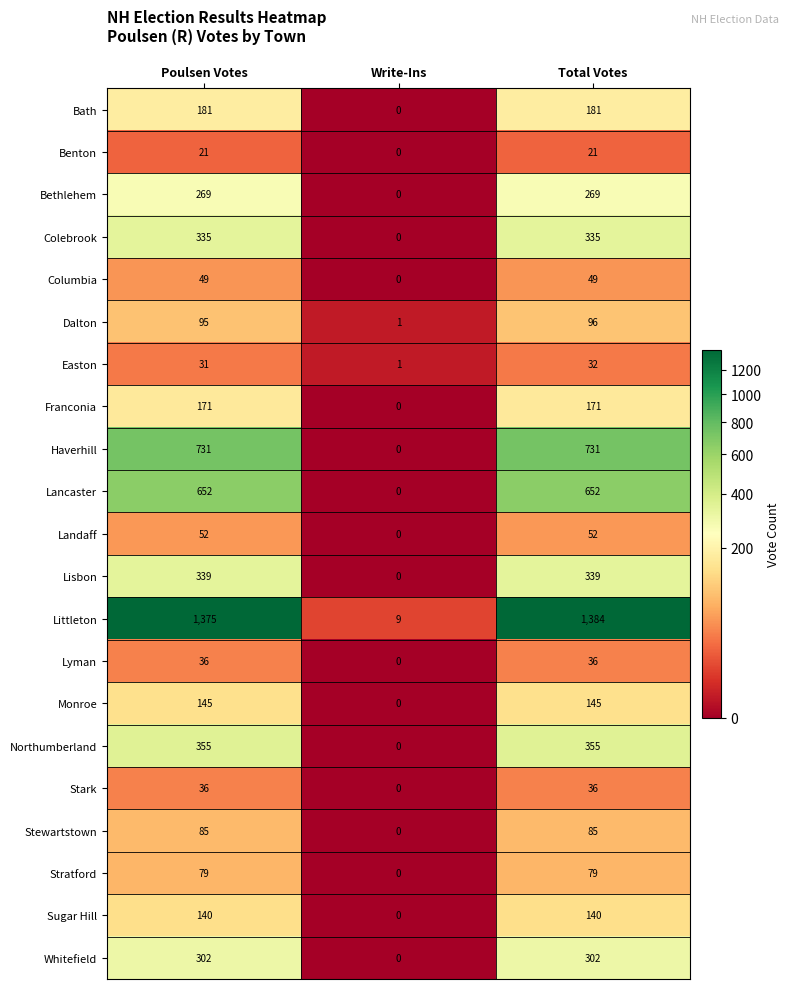

What is the spread (max minus min) of values at Write-Ins?

9